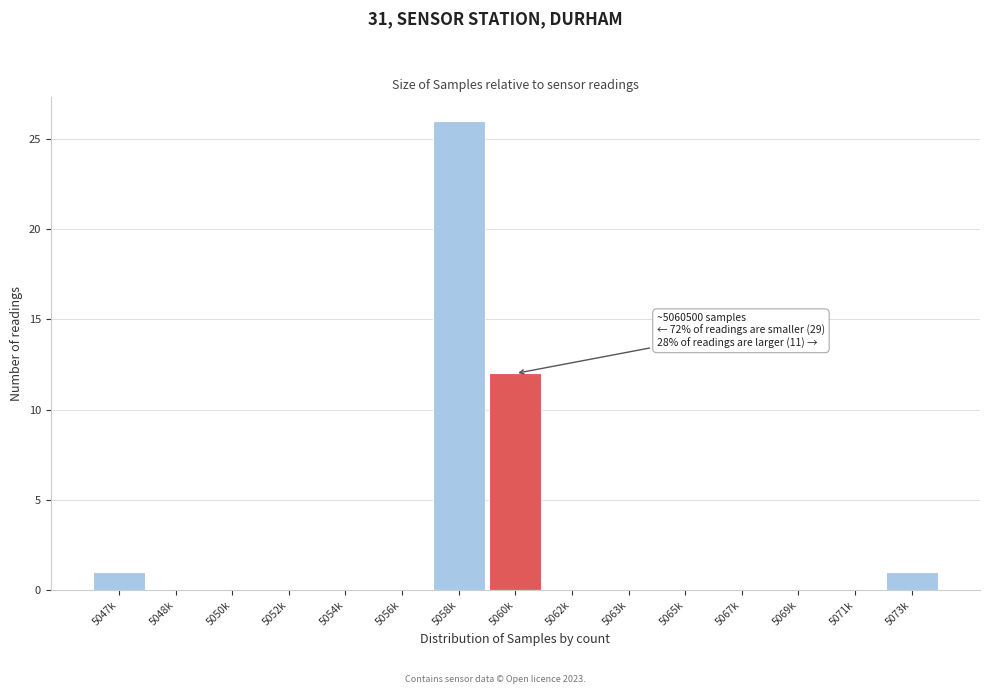

Reading right to left, list all the values displayed in this chart.

5073k=1	5071k=0	5069k=0	5067k=0	5065k=0	5063k=0	5062k=0	5060k=12	5058k=26	5056k=0	5054k=0	5052k=0	5050k=0	5048k=0	5047k=1